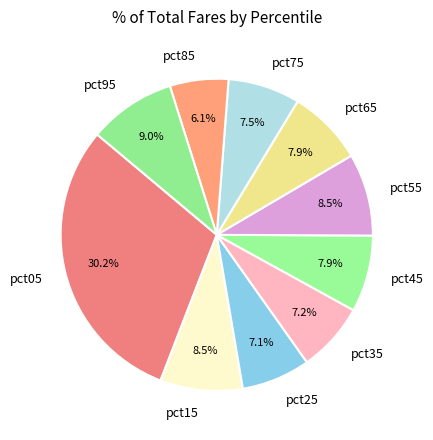

To the nearest percent, what percentage of the pie is pct85?

6%